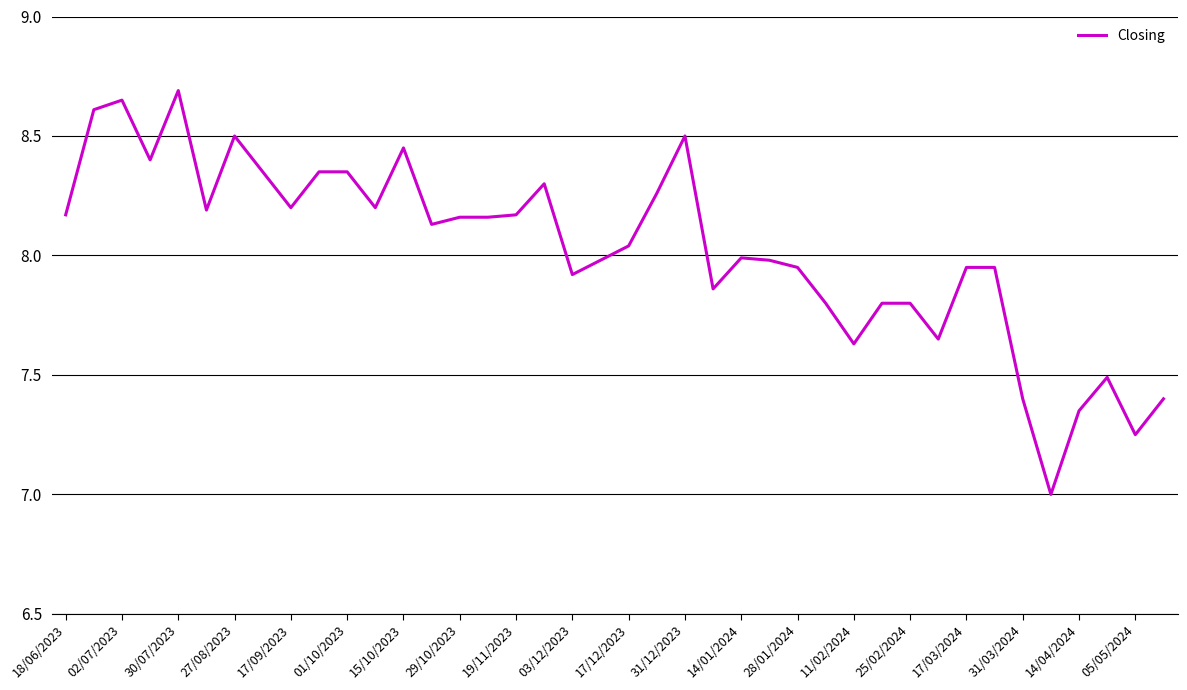

How many lines are shown in the chart?

1